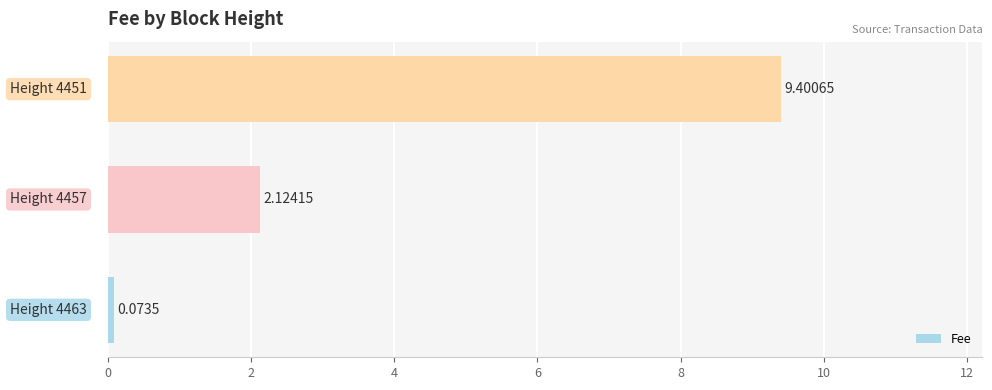

What is the difference between the maximum and minimum values?

9.3